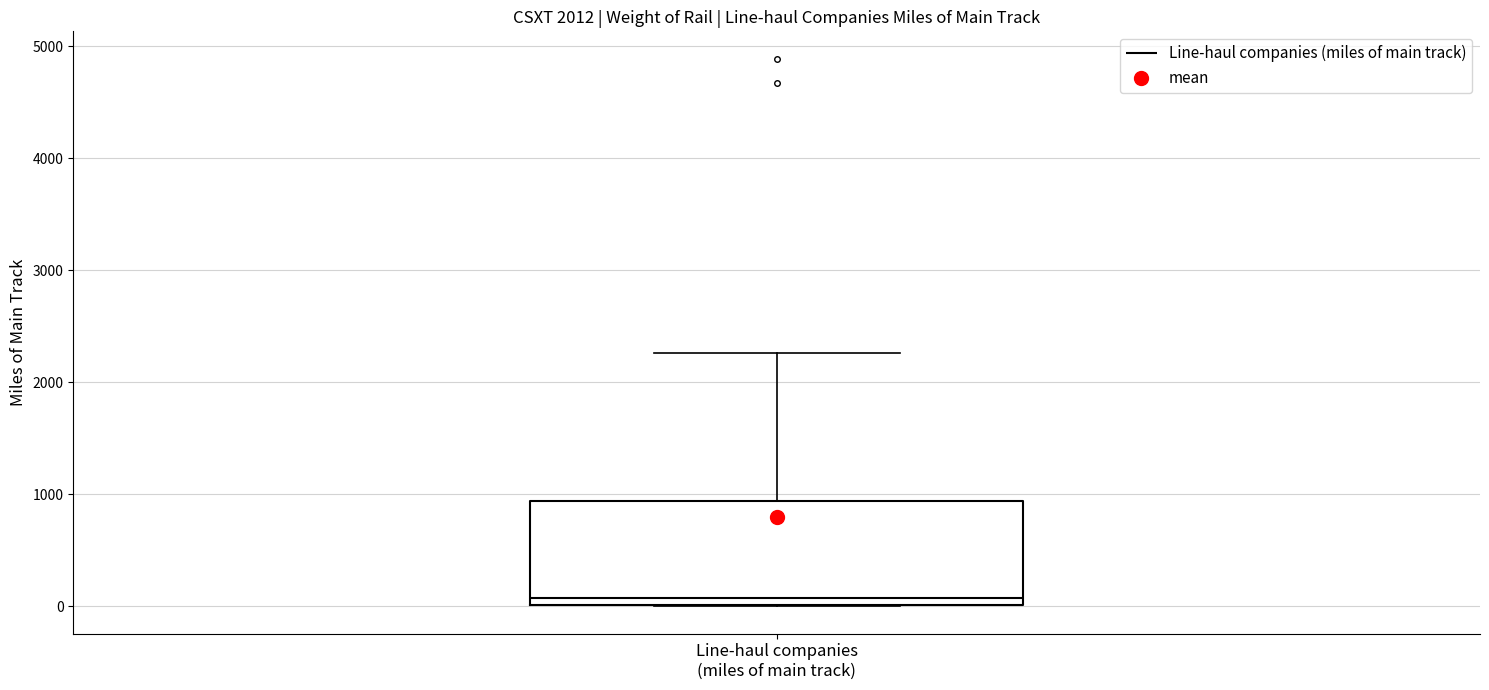

Where is the upper edge of the box for Line-haul companies (miles of main track) on the y-axis? The values are not printed on the chart, so give them approximately, as read against the axis.

900